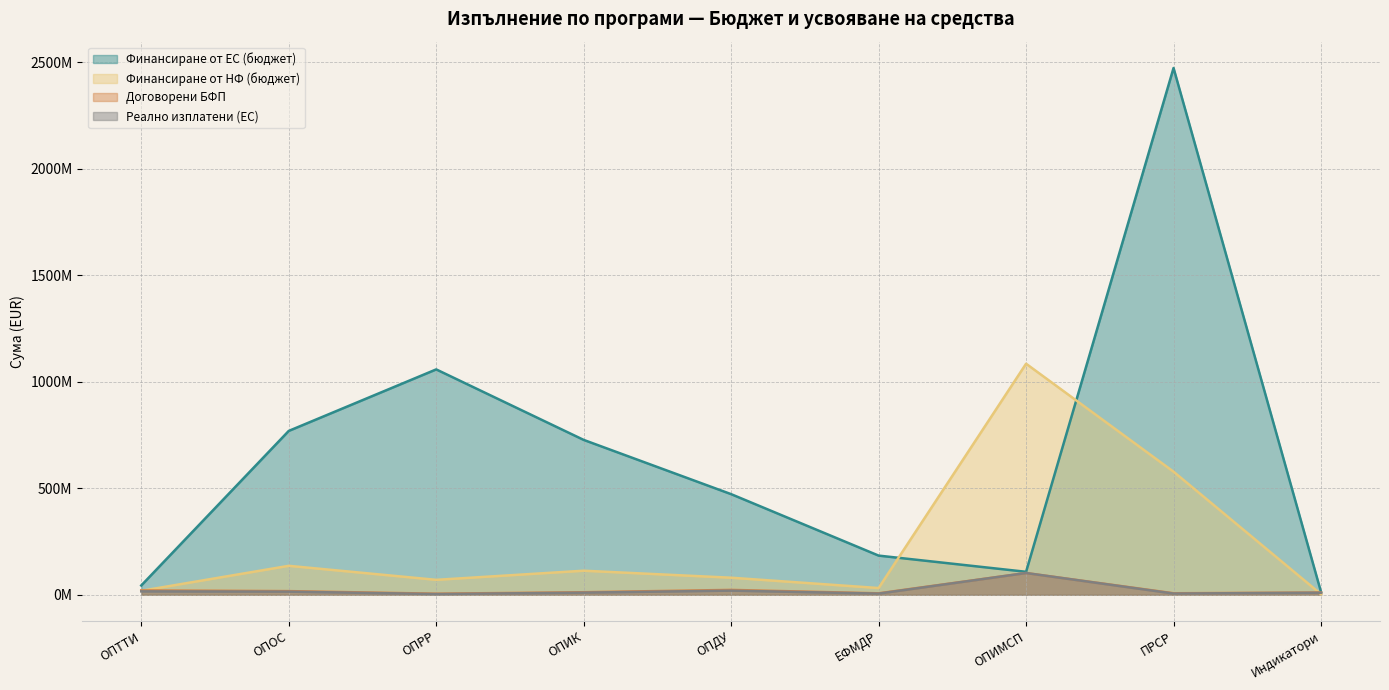

What is the spread (max minus min) of values at ЕФМДР?

178504176.6